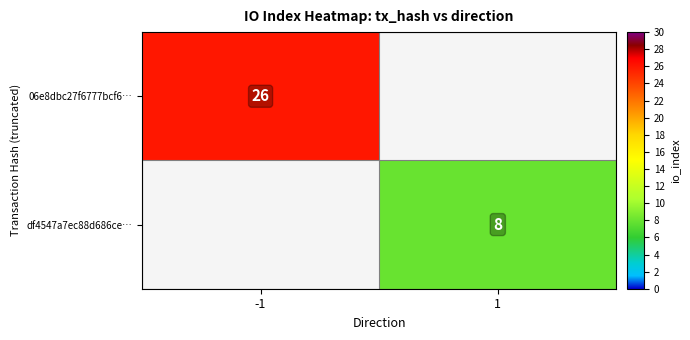

Is it true that 06e8dbc27f6777bcf6… equals 15 at -1?

False